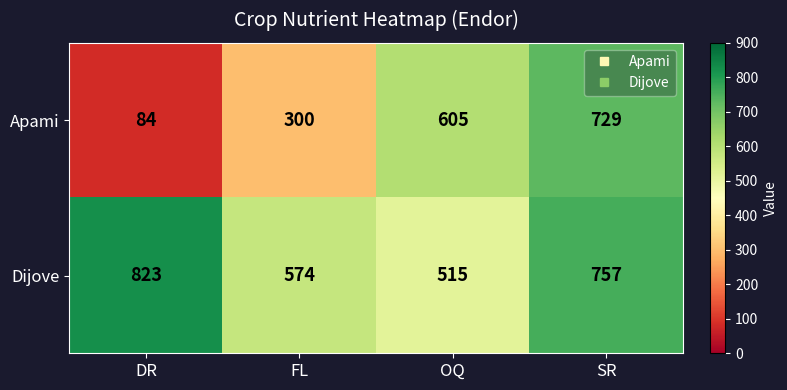

Rank the series by their maximum value, from highest to lowest.

Dijove, Apami